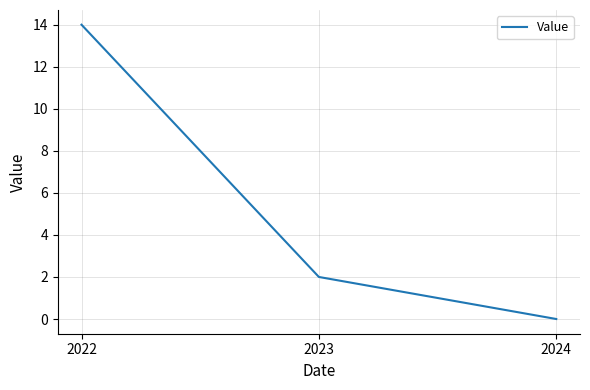

What is the change in value from 2022 to 2024?

-14